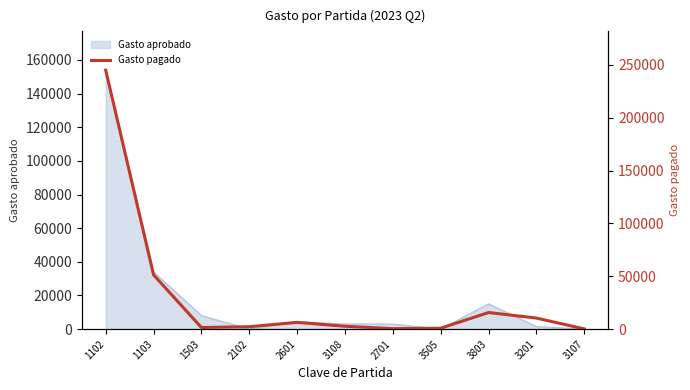

Where is the data nearest to the value 122611?

1103